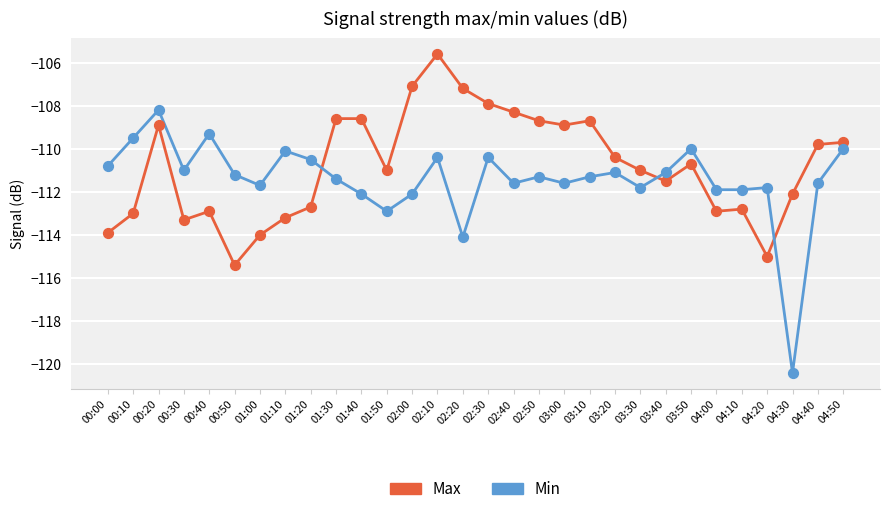

At how many categories does at least one series exceed -118?

30